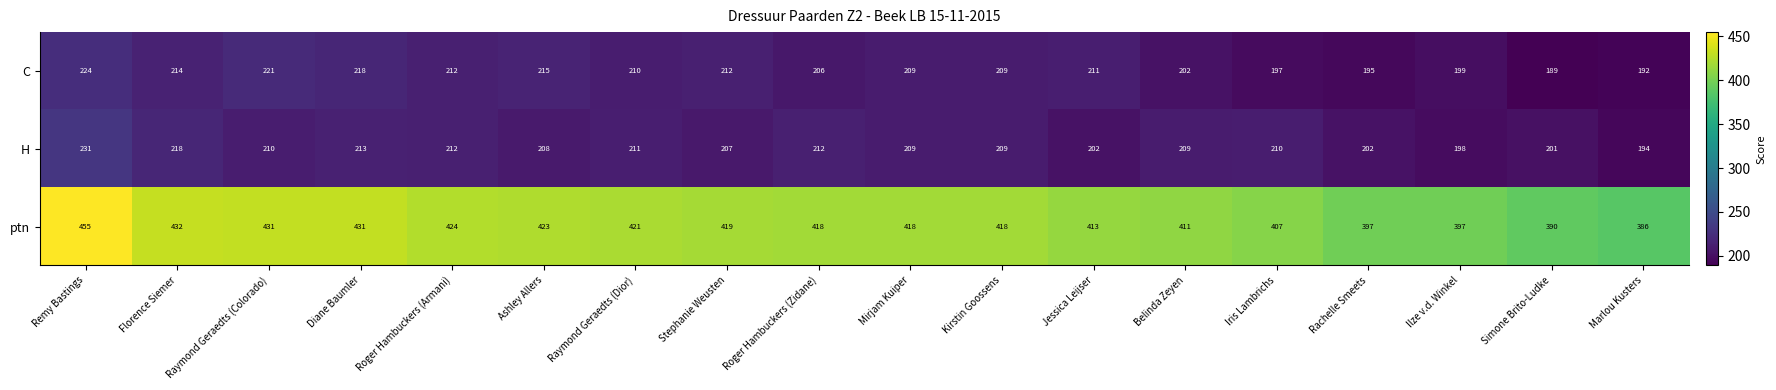

What is the minimum value shown in the chart?

189